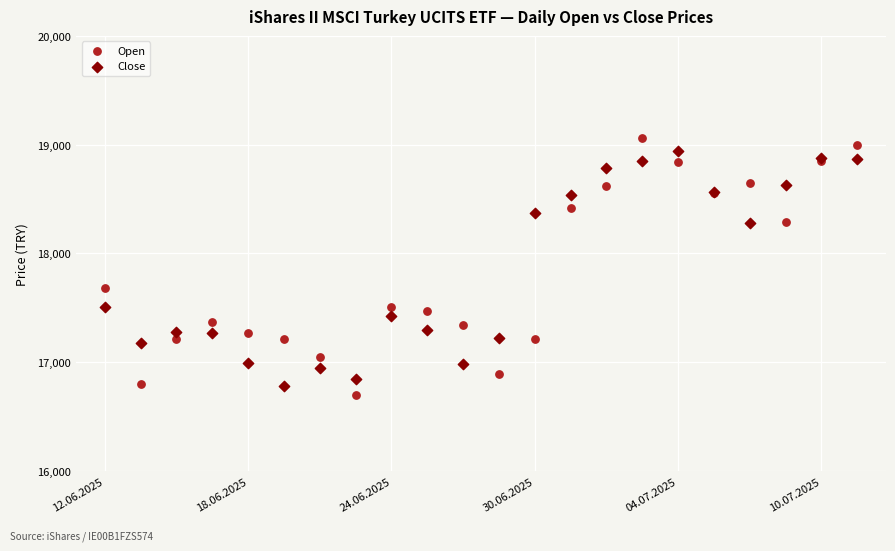

Which series reaches the maximum Y coordinate?

Open